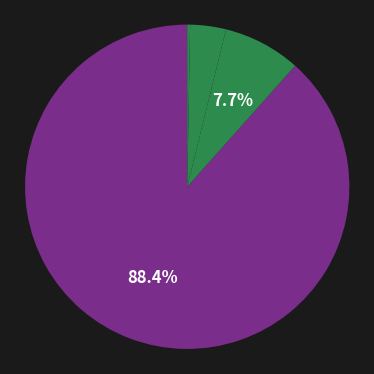

Is there a majority slice in this chart?

Yes